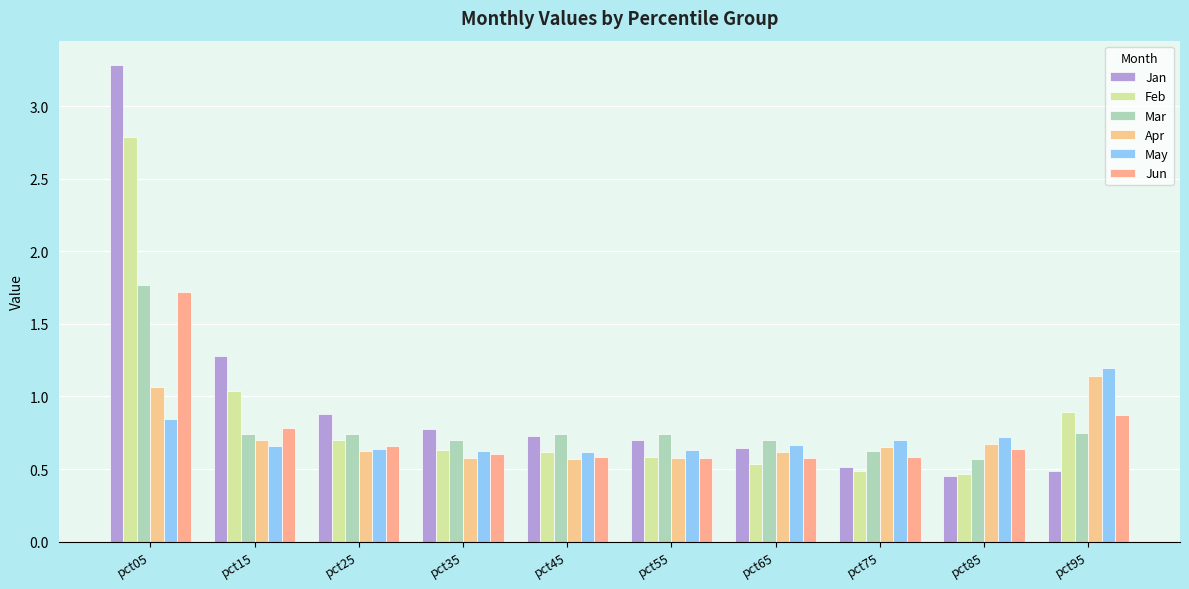

Are the bars grouped side by side (vs. stacked)?

Yes